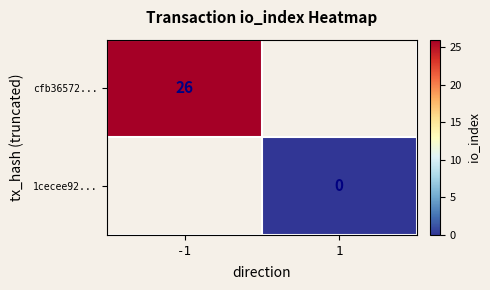

The cfb36572... series shows 26 at -1. True or false?

True